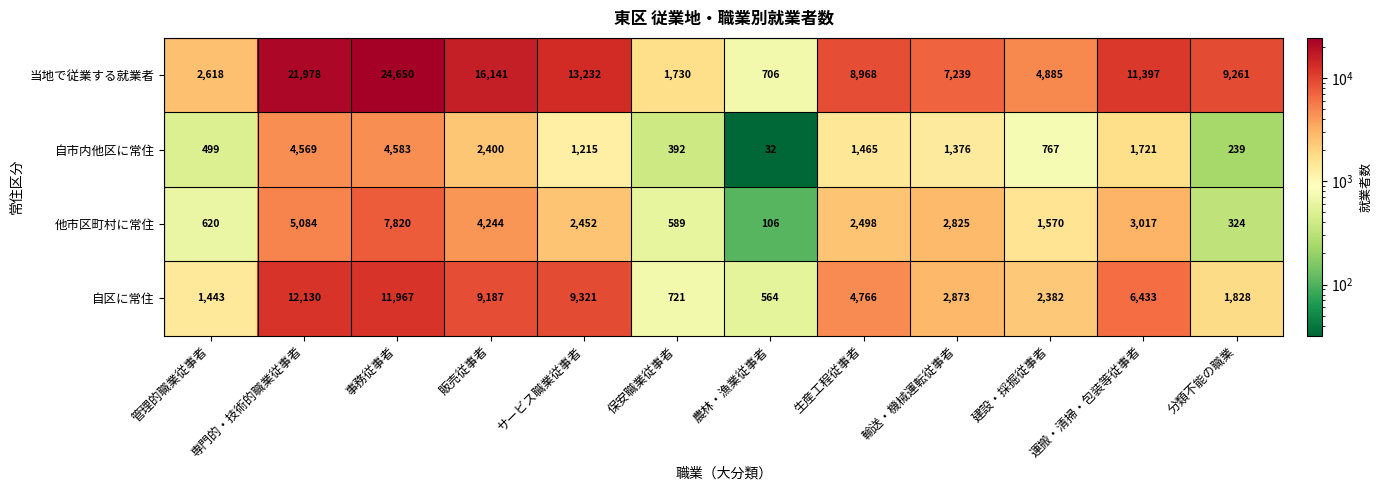

Which series has the widest spread of values?

当地で従業する就業者